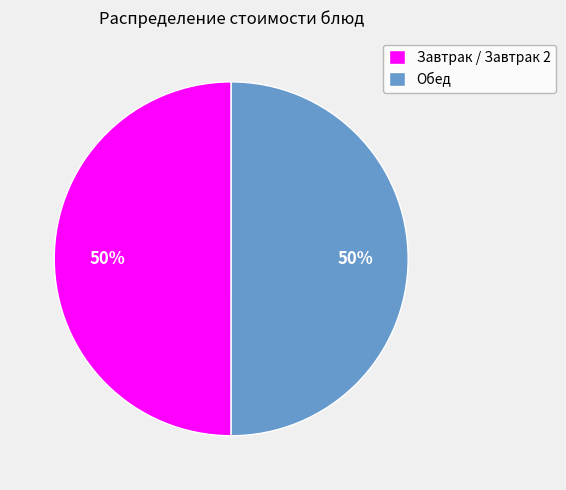

To the nearest percent, what is the average slice percentage?

50%